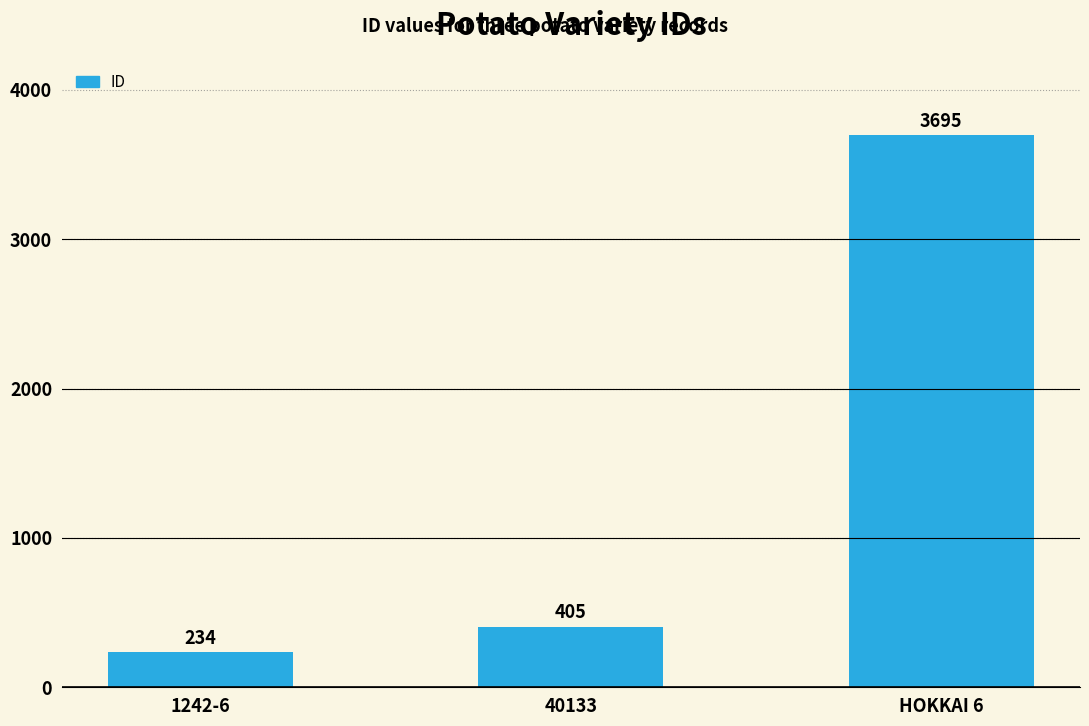

How many bars are there in total?

3